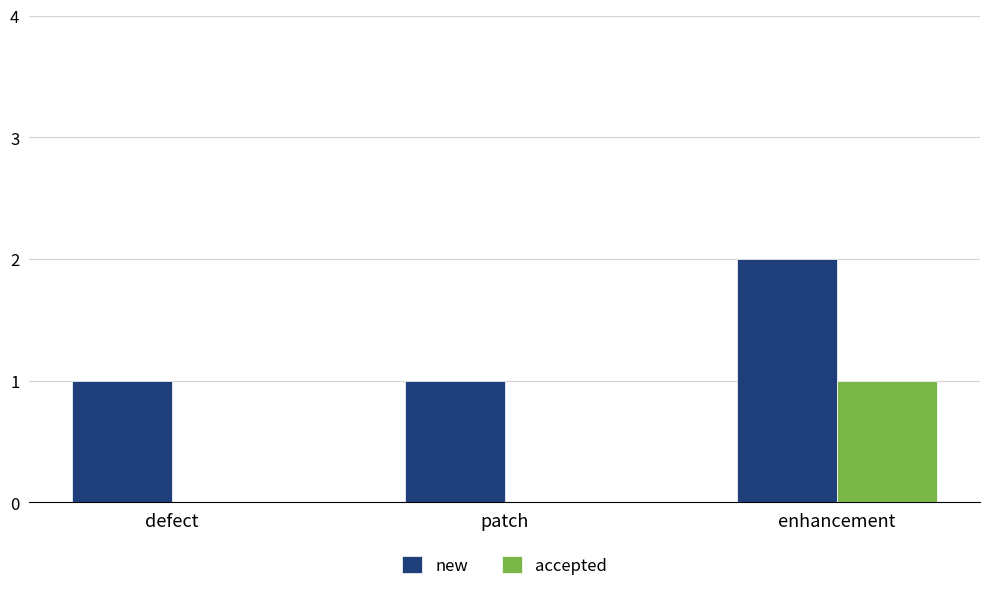

What is the sum of all new values?

4